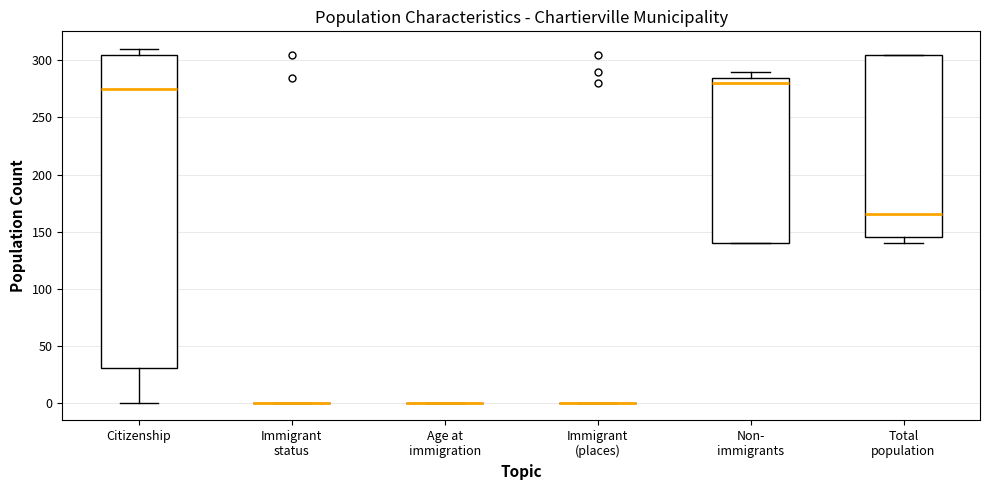

Reading left to right, transcribe this box plot: for each box, give where its median line is, the range the box spans, and where its two whiskers end, as read against the y-axis. The values are not printed on the chart, so give them approximately, as read against the axis.

Citizenship: median 275, box 30 to 305, whiskers 0 to 310
Immigrant status: box collapsed to a line at 0, whiskers 0 to 0
Age at immigration: box collapsed to a line at 0, whiskers 0 to 0
Immigrant (places): box collapsed to a line at 0, whiskers 0 to 0
Non- immigrants: median 280, box 140 to 285, whiskers 140 to 290
Total population: median 165, box 145 to 305, whiskers 140 to 305